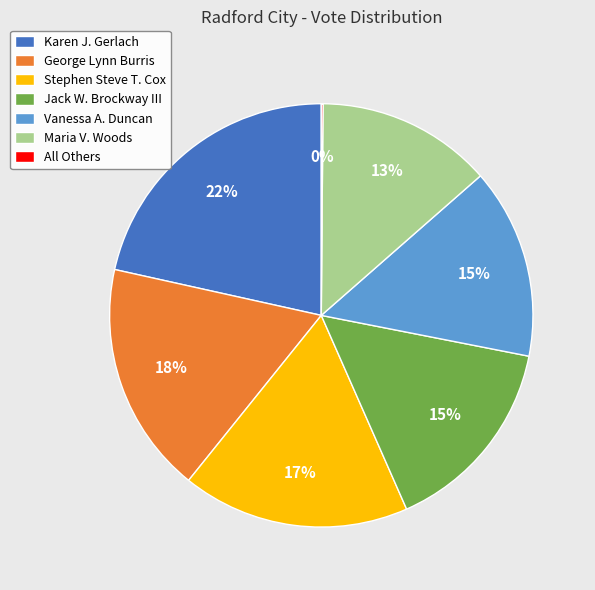

To the nearest percent, what portion does Jack W. Brockway III represent?

15%